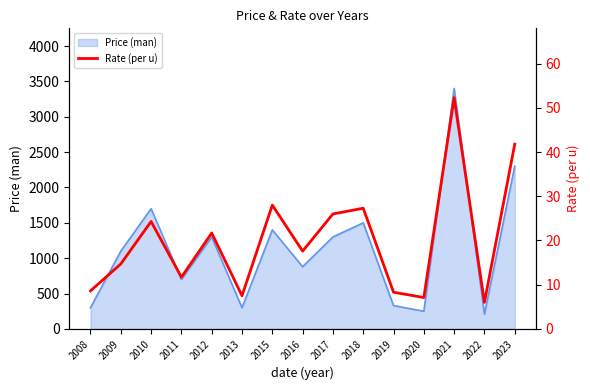

Where does the data first go above 17?

2010